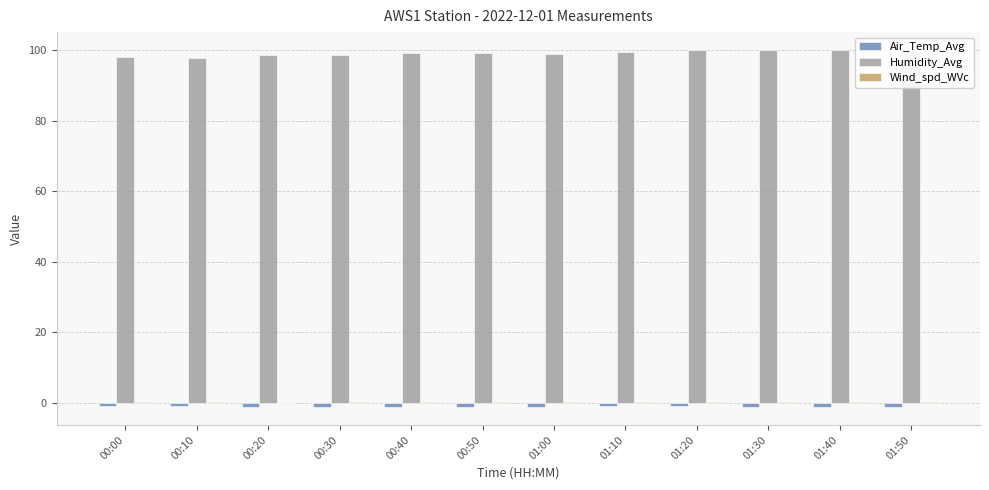

How many groups of bars are there?

12